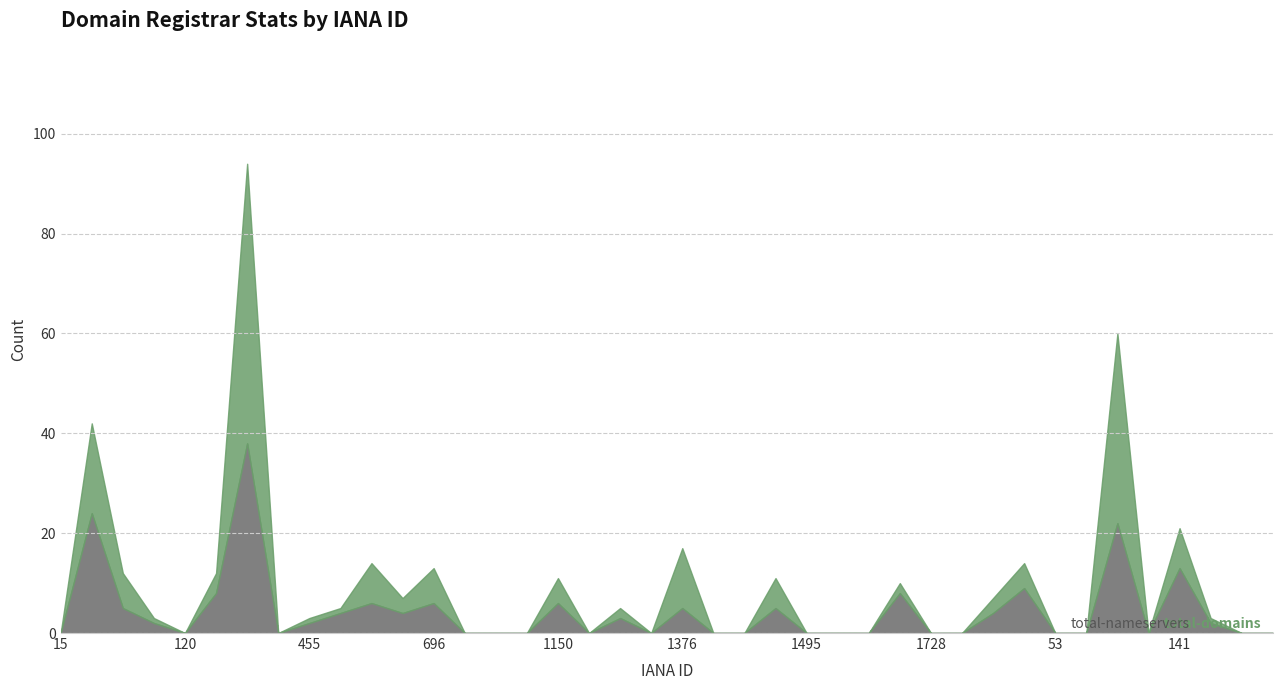

What are all the series names shown in the legend?

total-domains, total-nameservers